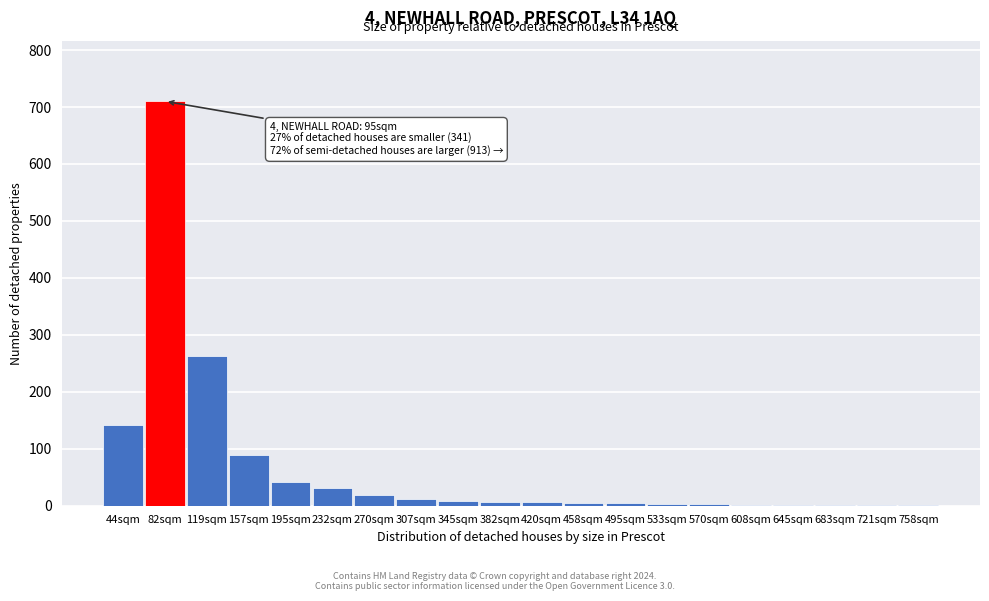

True or false: the data shows 2 at 608sqm.

True